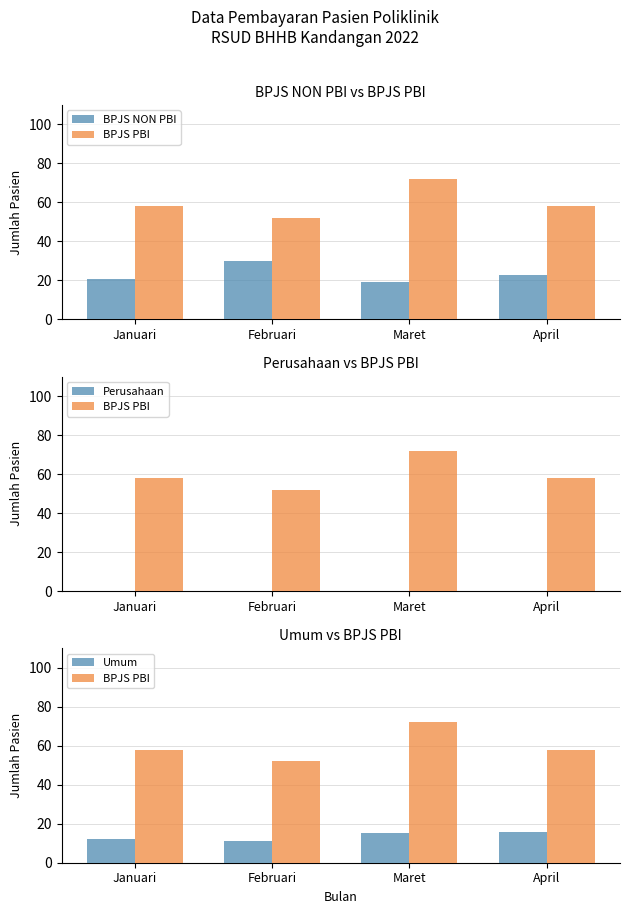

What position from the right is Januari?

4